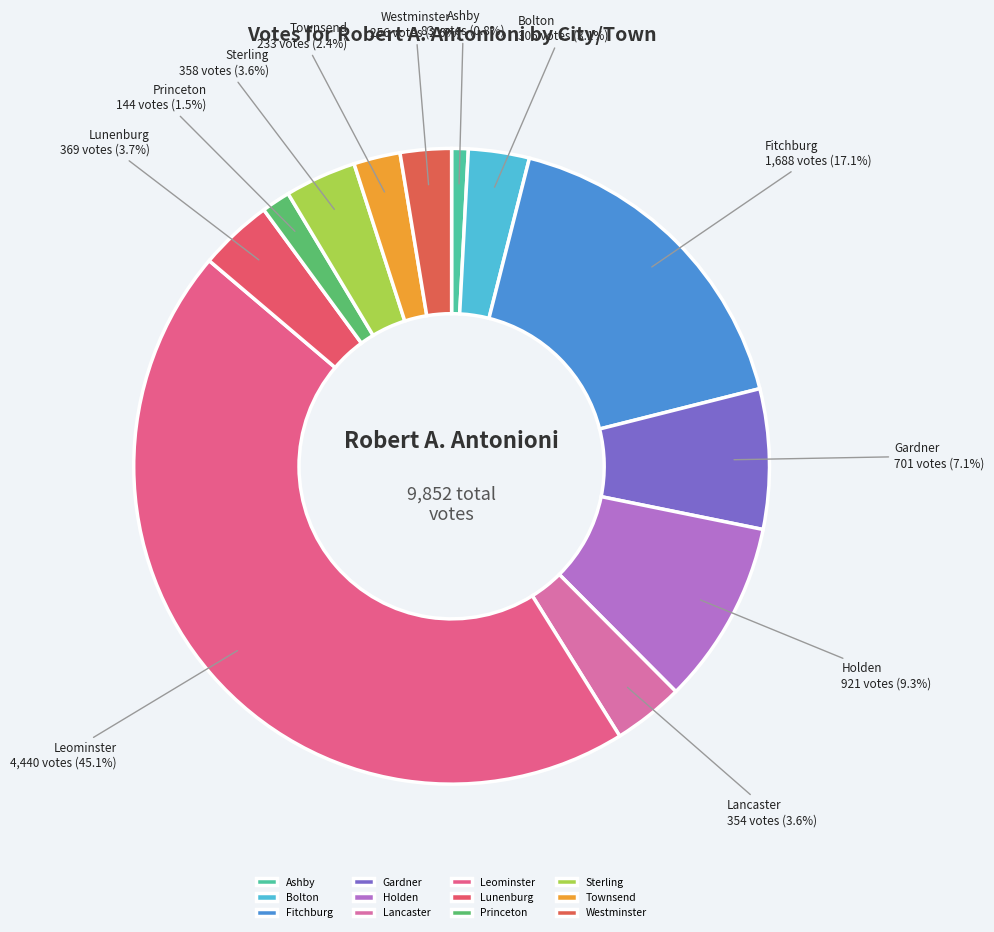

What percentage is NOT represented by Princeton?

98.5%